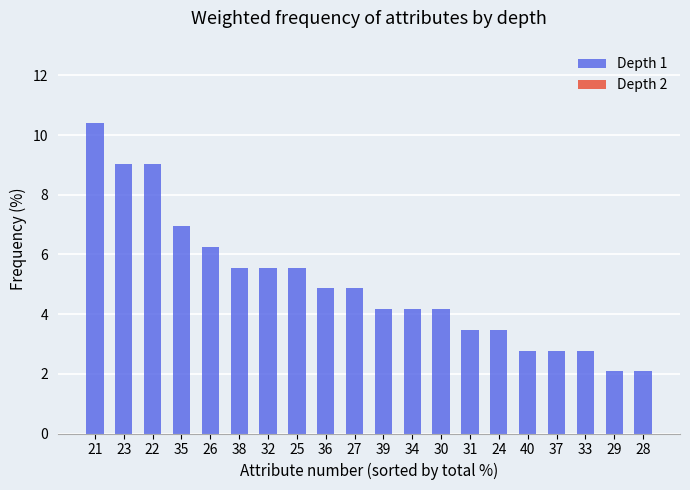

How many distinct data groups are displayed?

1